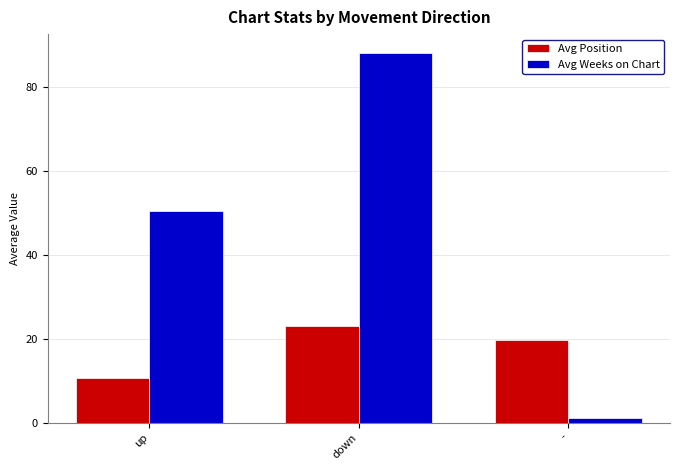

What is the sum of all Avg Weeks on Chart values?

139.9